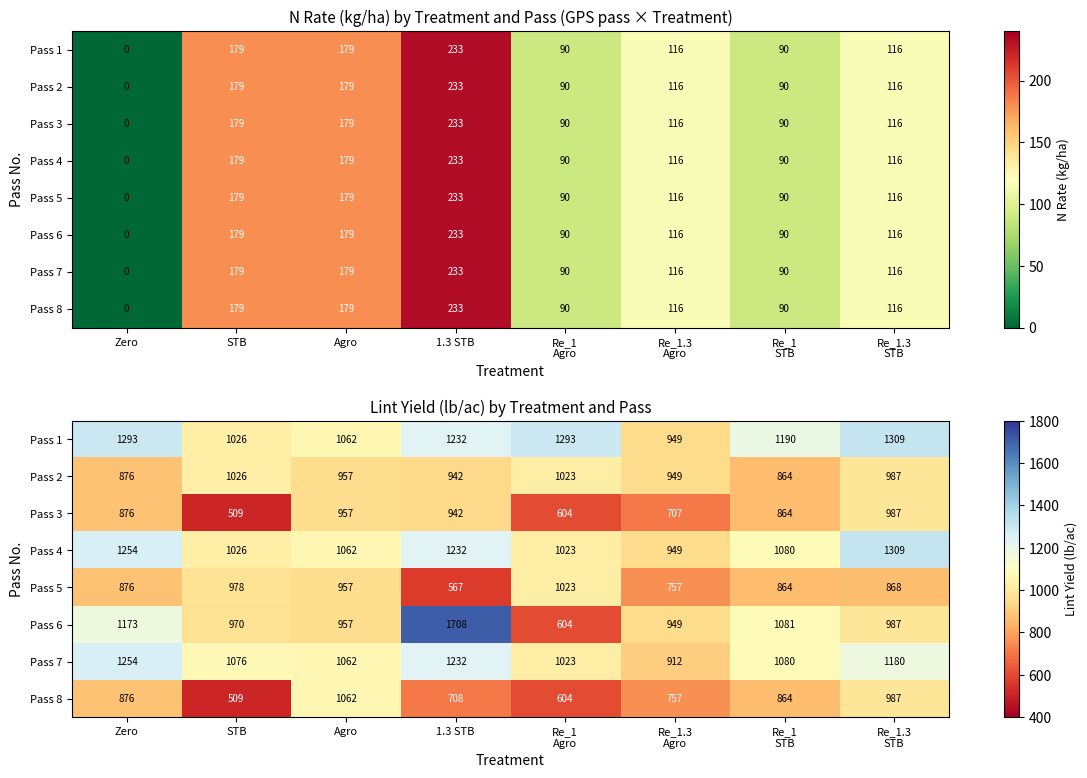

At which label is Pass 8 closest to 785?

Re_1.3 Agro